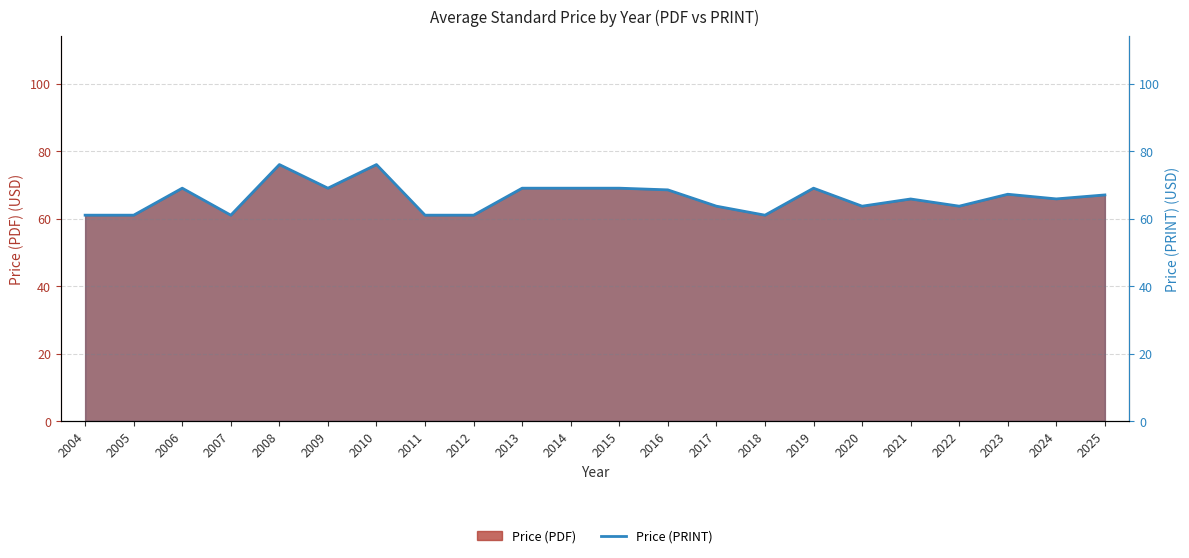

How many data points are above 67?

10